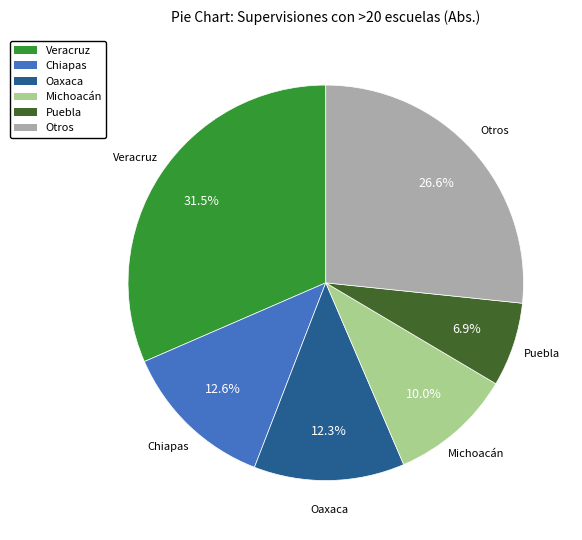

What is the smallest slice in the pie chart?

Puebla